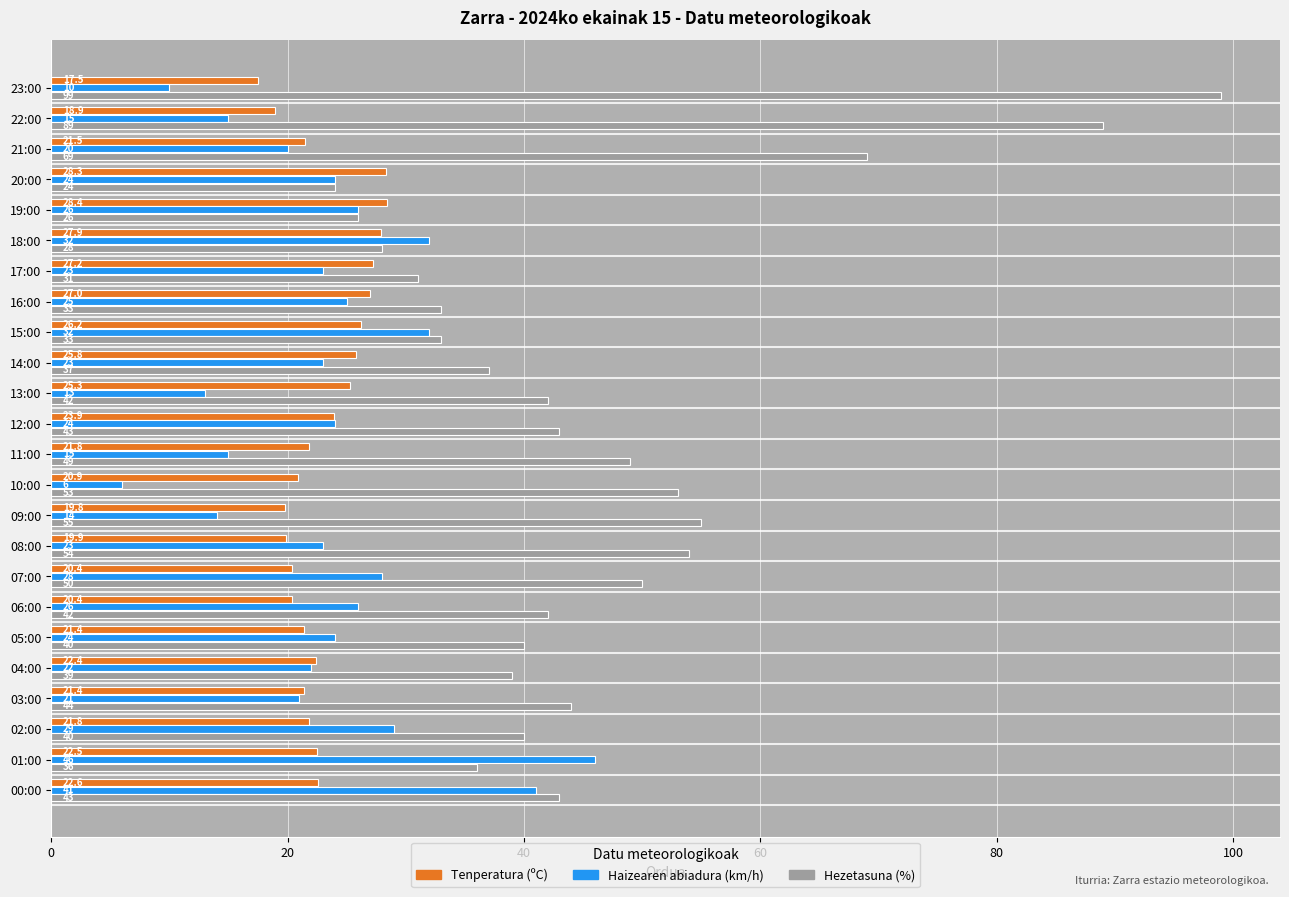

True or false: Tenperatura (ºC) has a value of 25.8 at 14:00.

True